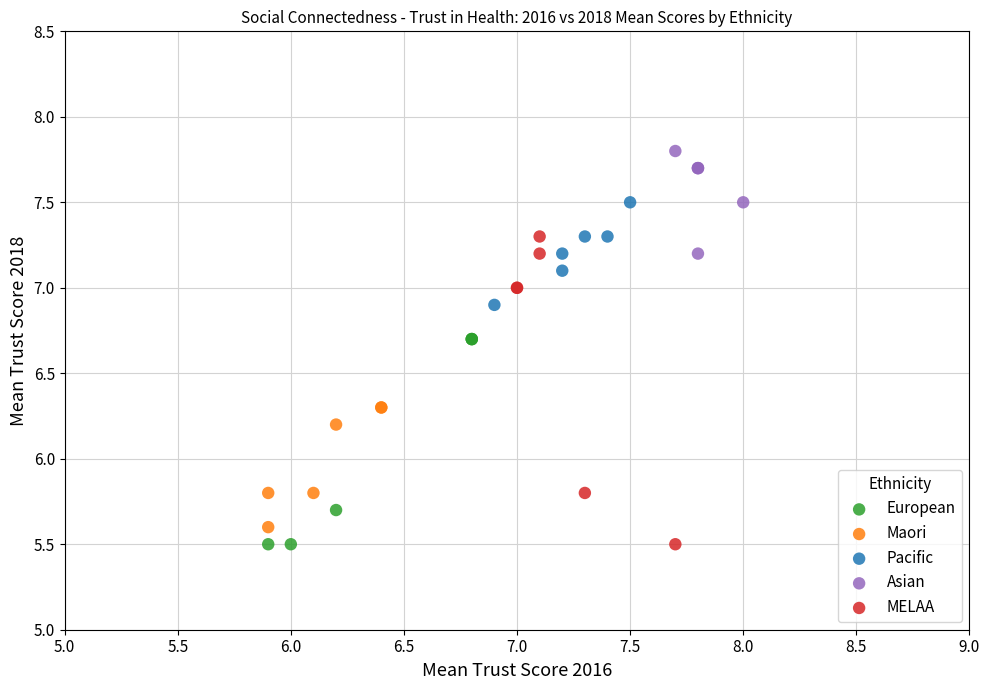

Which series contains the highest Y value?

Asian